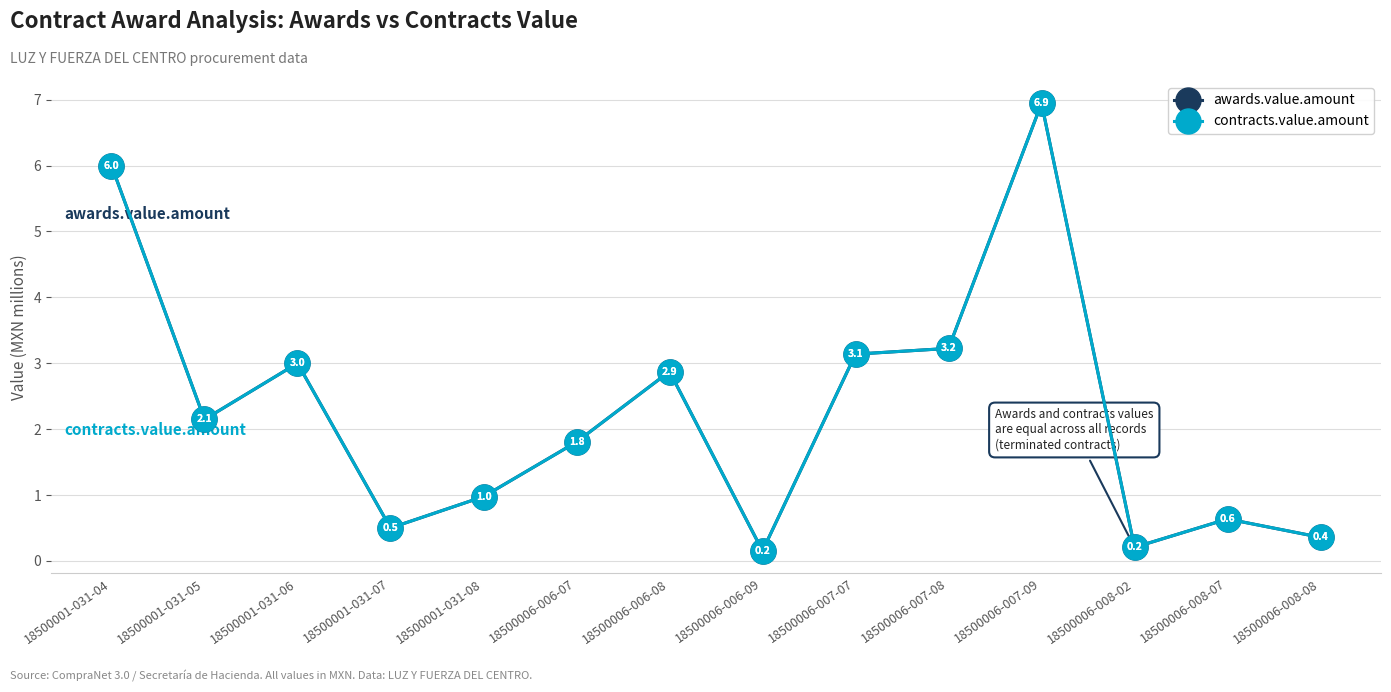

Where is awards.value.amount nearest to the value 3?

18500001-031-06